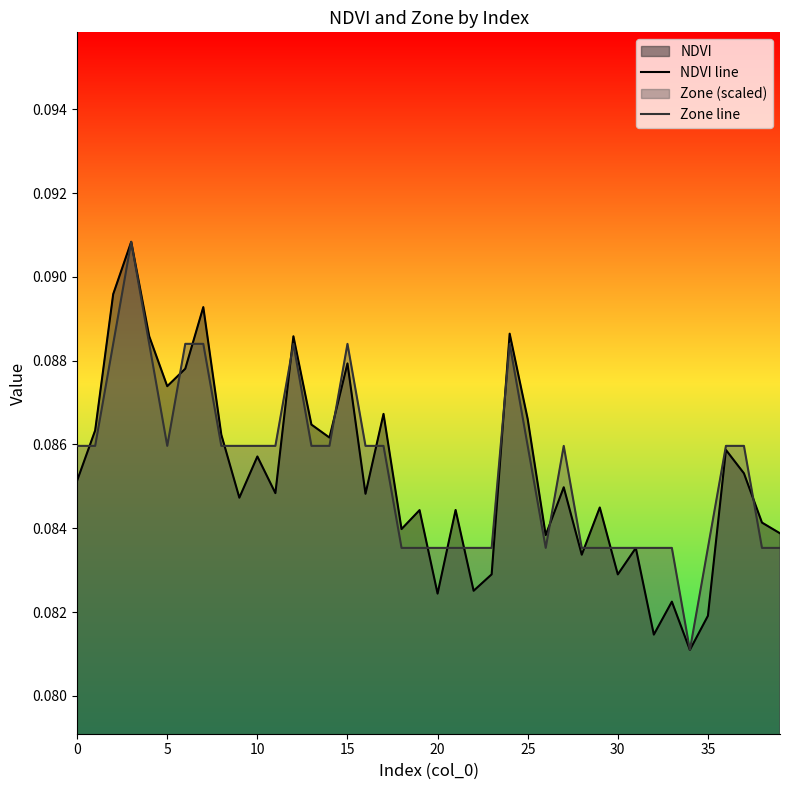

What is the smallest value displayed?

0.1